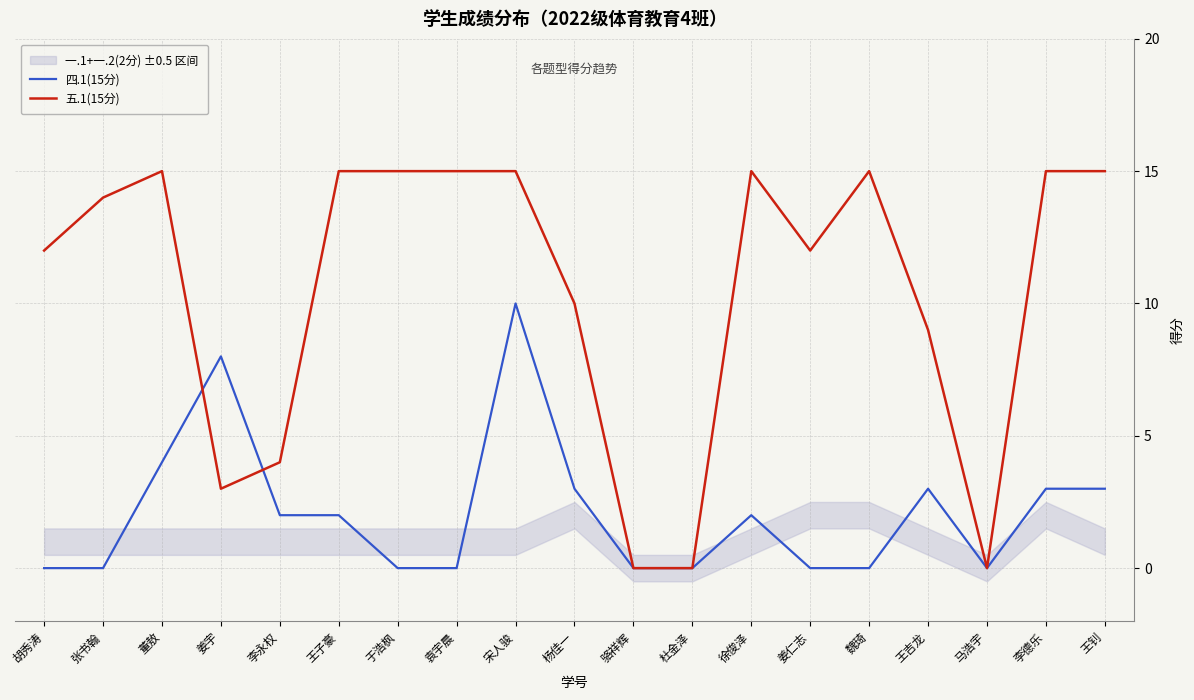

What are all the series names shown in the legend?

四.1(15分), 五.1(15分)